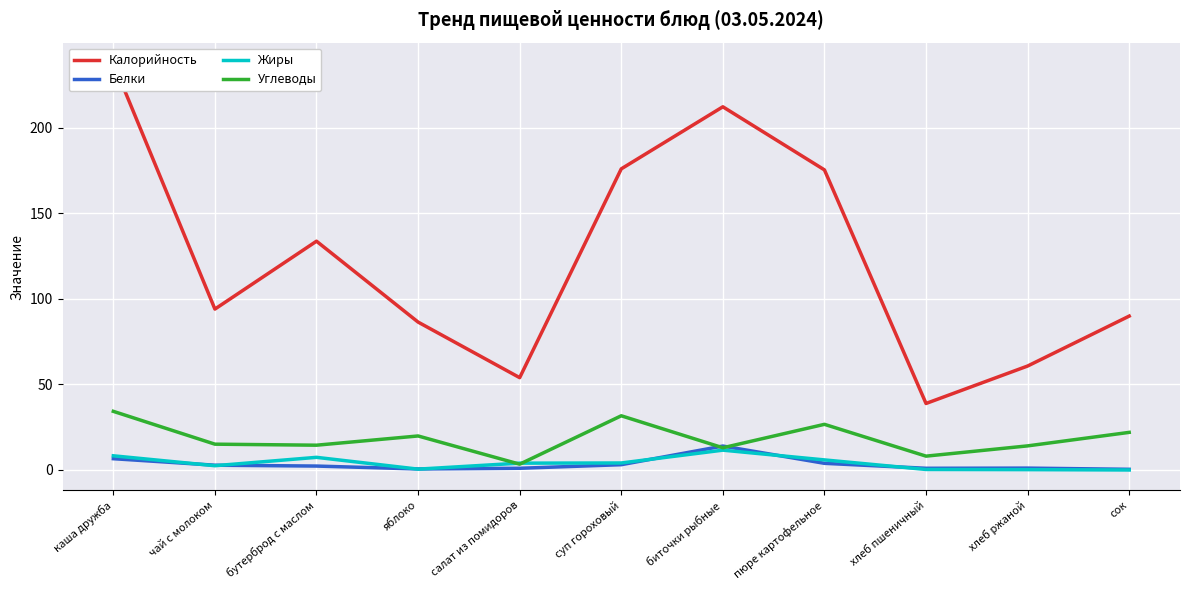

Which has a higher value, сок or чай с молоком?

чай с молоком